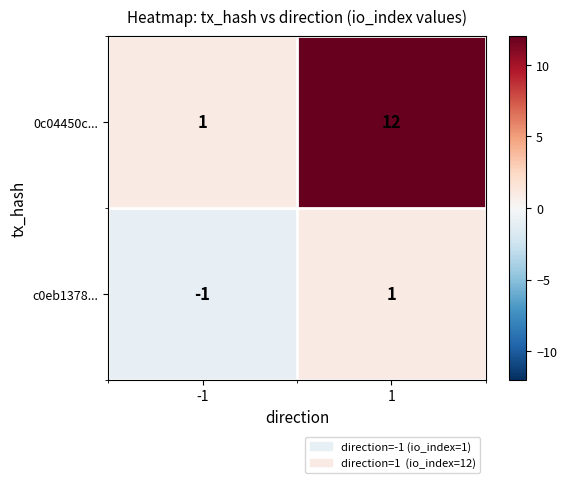

Reading right to left, transcribe all the data shown in this chart.

0c04450c...: 1=12	-1=1
c0eb1378...: 1=1	-1=-1